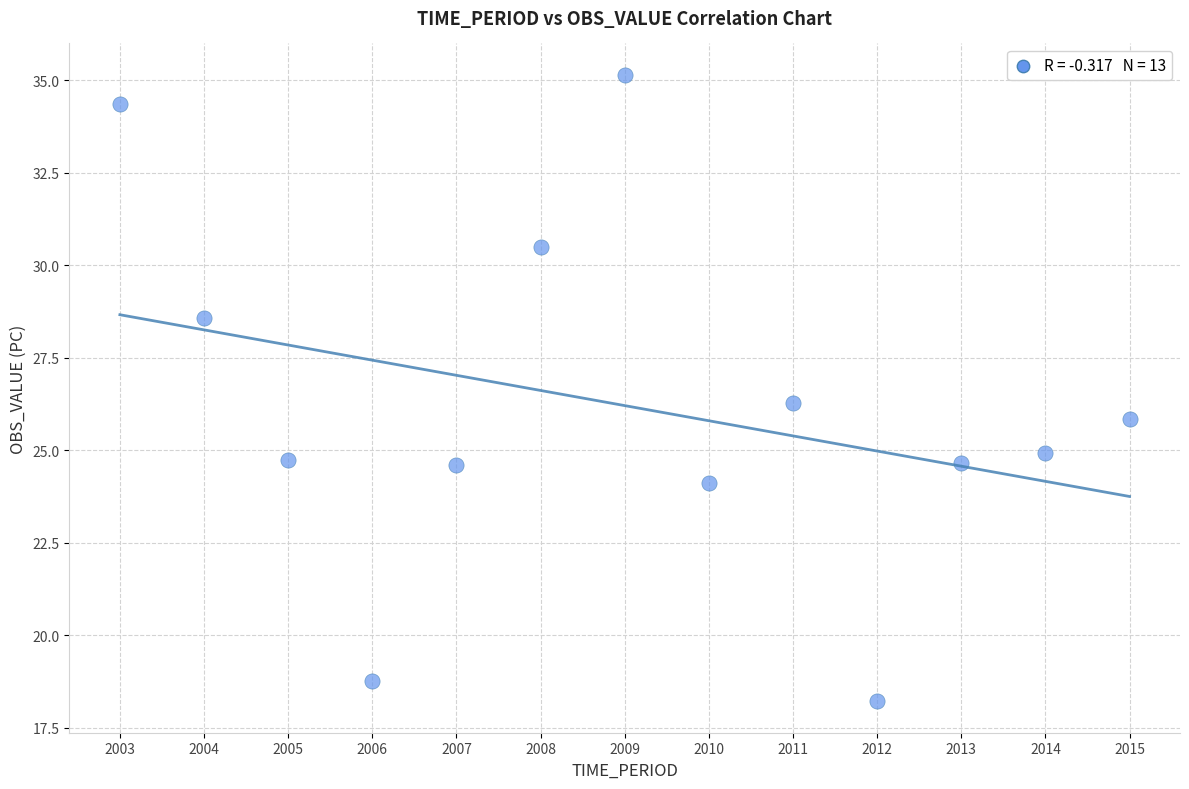

What is the range of X values (max minus min)?

12.0